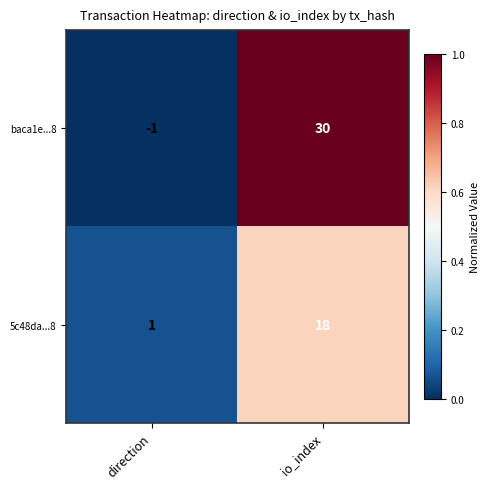

What is the average value of the 5c48da...8 series?

10